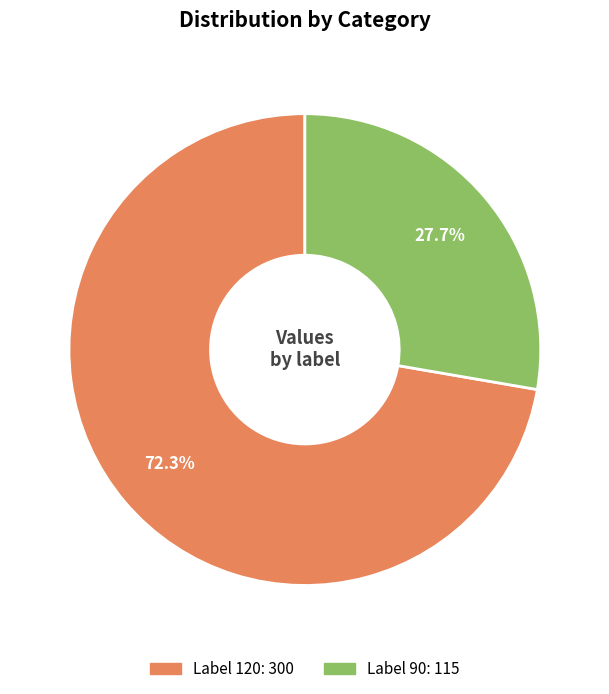

Is there any slice that represents more than half of the pie?

Yes